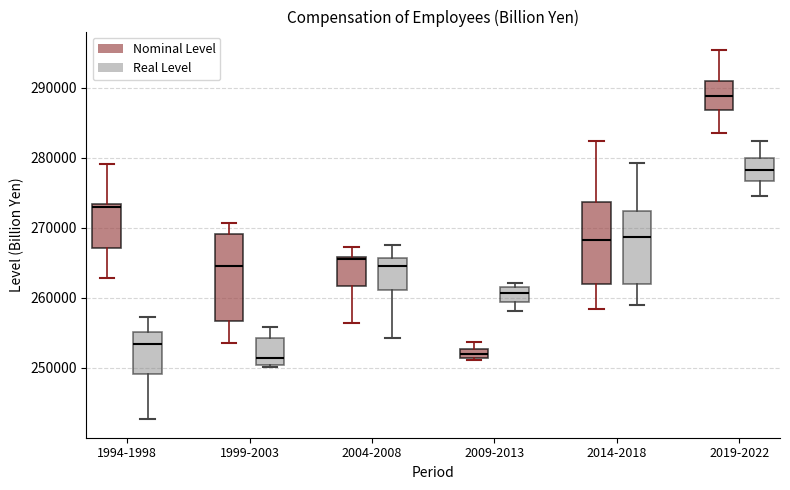

Where does the median line of the box for 2009-2013 (Real Level) sit on the y-axis? The values are not printed on the chart, so give them approximately, as read against the axis.

261000